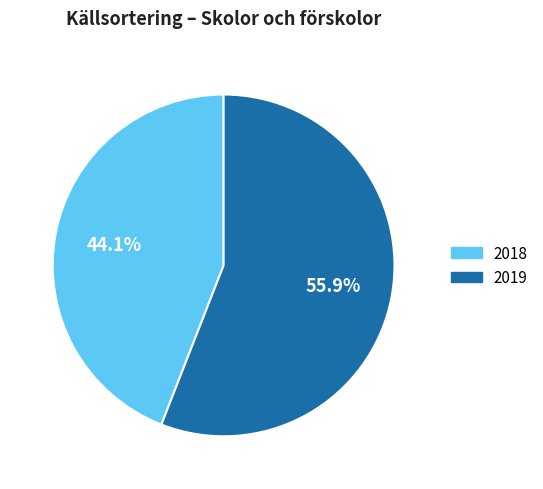

How many slices are in this pie chart?

2